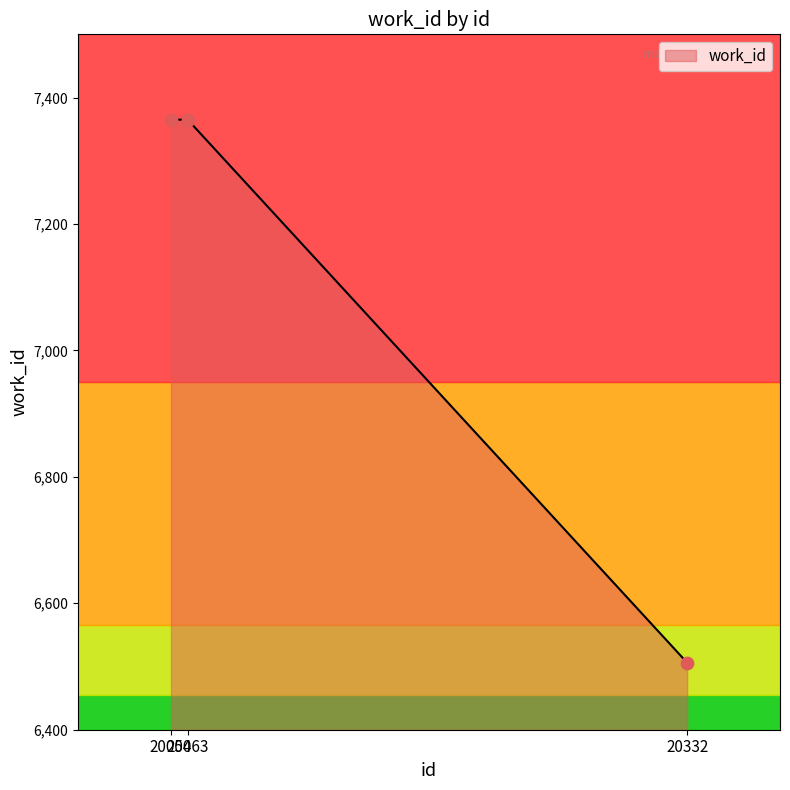

What is the ratio of the value at 20054 to the value at 20332?

1.1